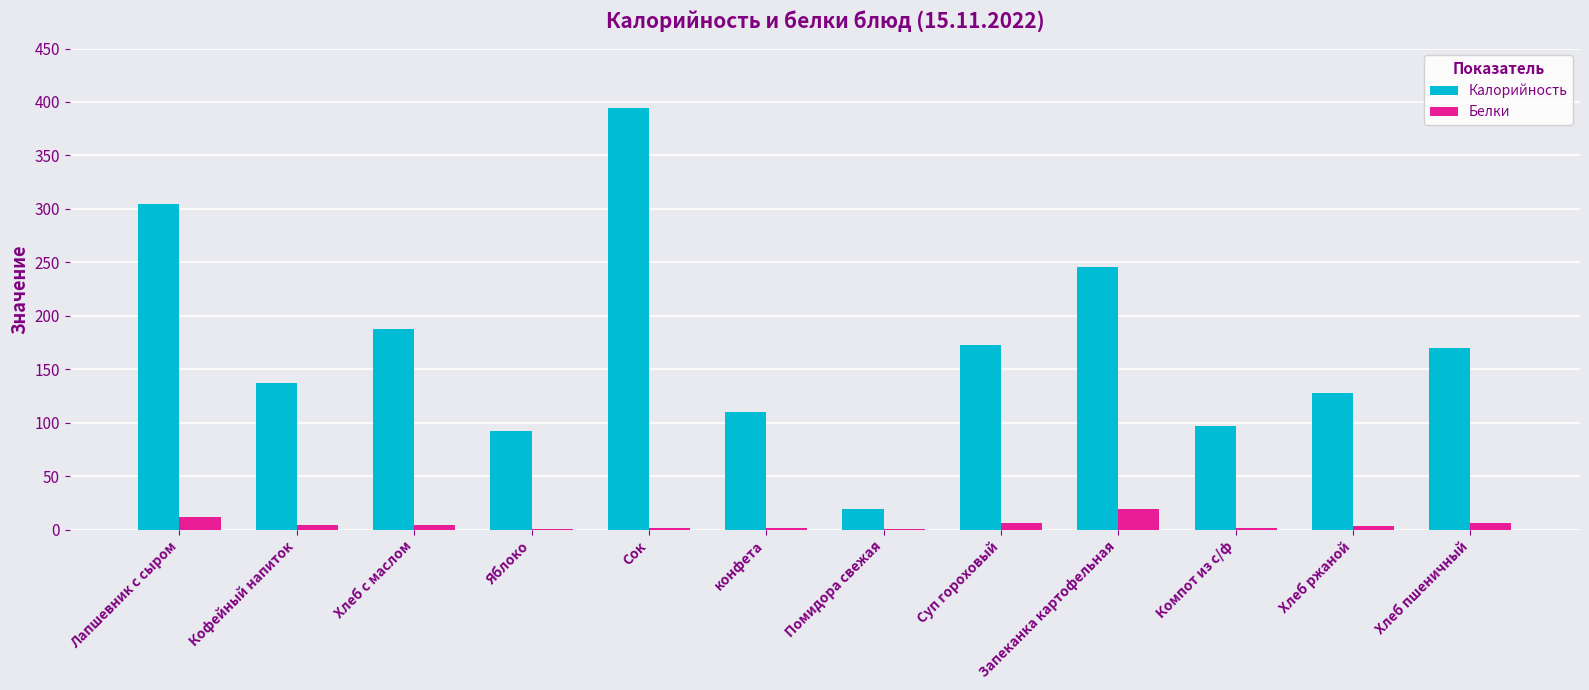

Count the number of categories in the chart.

12